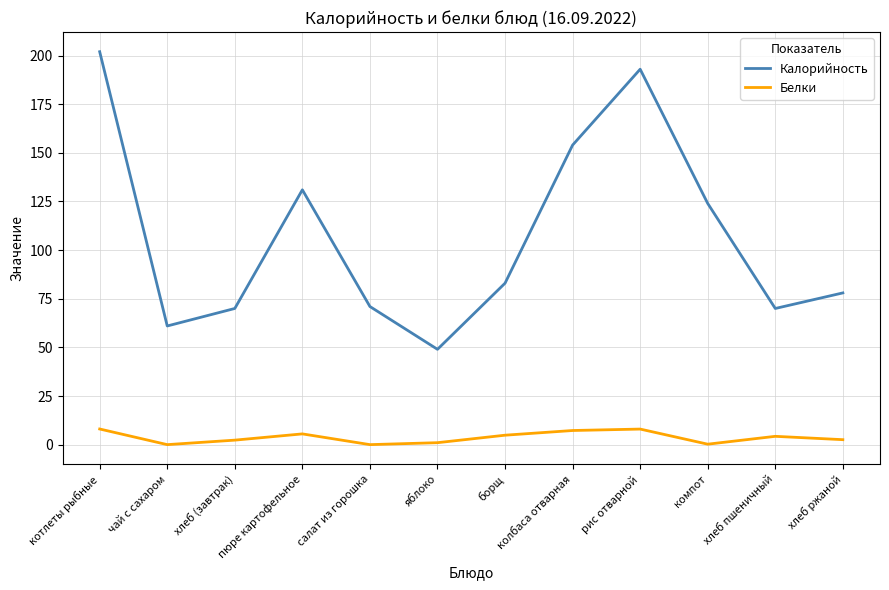

What value does the Калорийность series have at колбаса отварная?

154.0